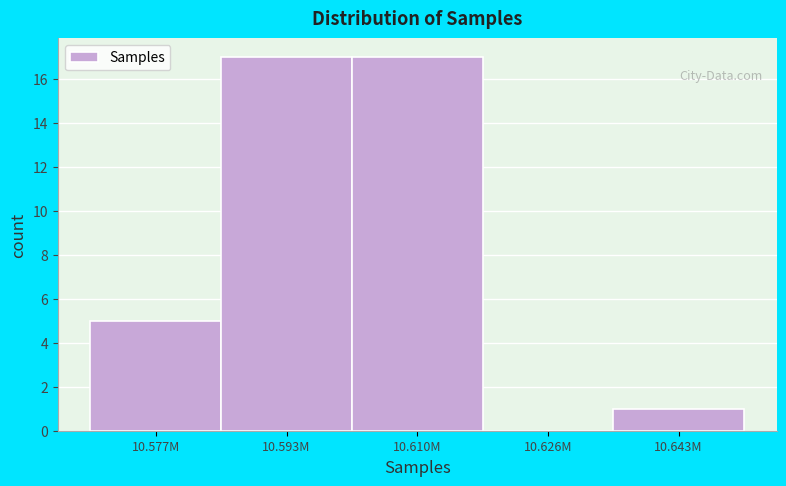

Reading left to right, transcribe all the data shown in this chart.

10.577M=5	10.593M=17	10.610M=17	10.626M=0	10.643M=1